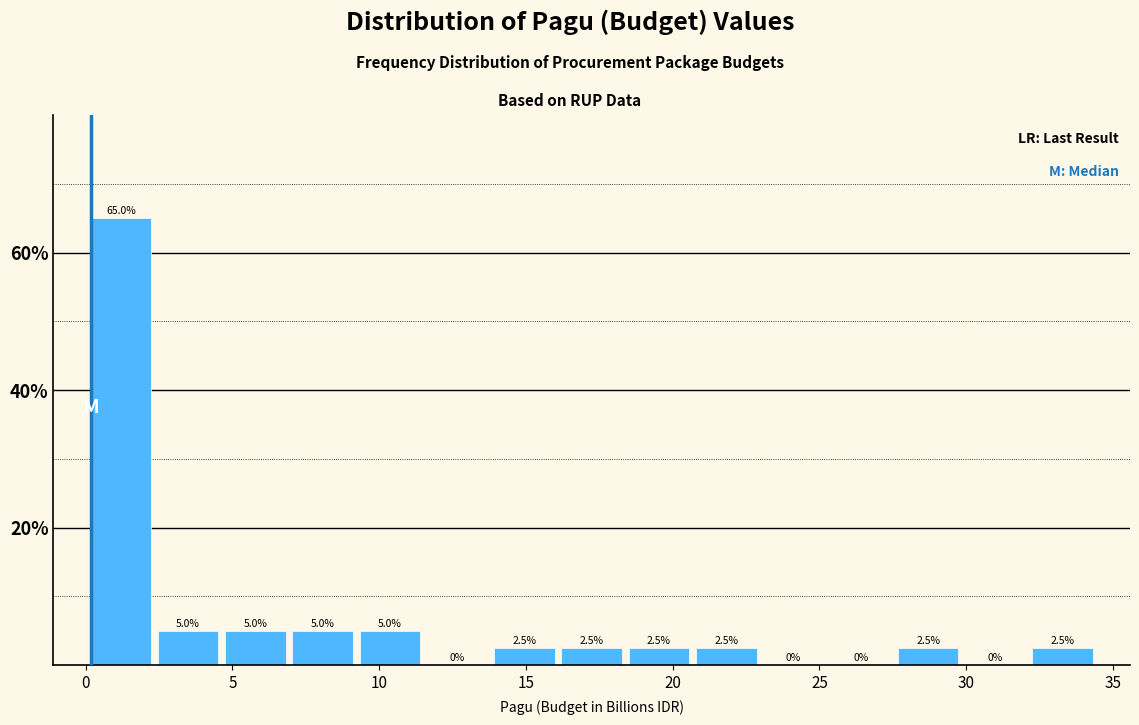

How tall is the bar that spans 32.0 to 34.5 on the x-axis? The bar edges are not printed on the chart, so give them approximately, as read against the axis.

2.5